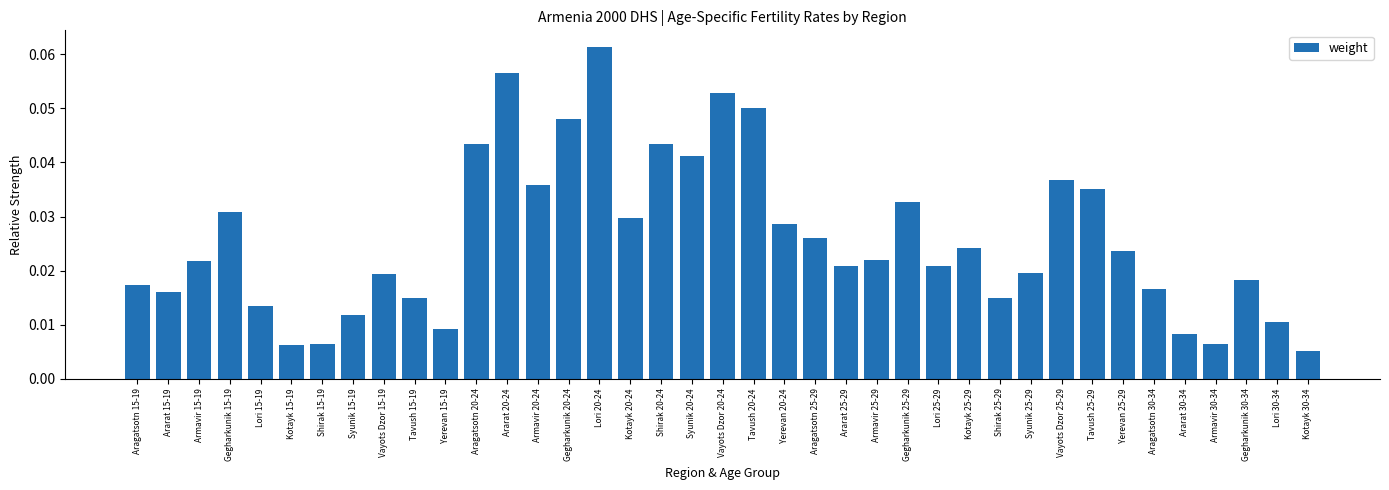

Are the bars horizontal?

No